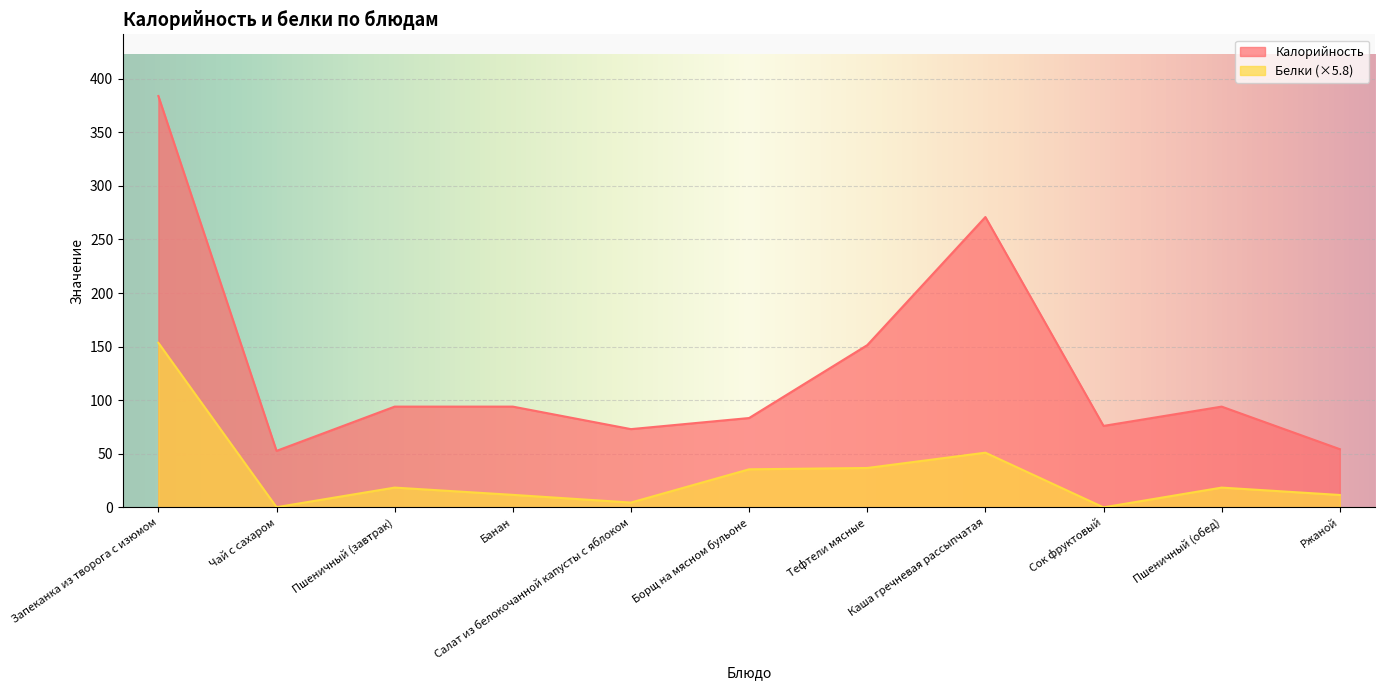

Between Запеканка из творога с изюмом and Пшеничный (обед), which series saw the biggest shift?

Калорийность